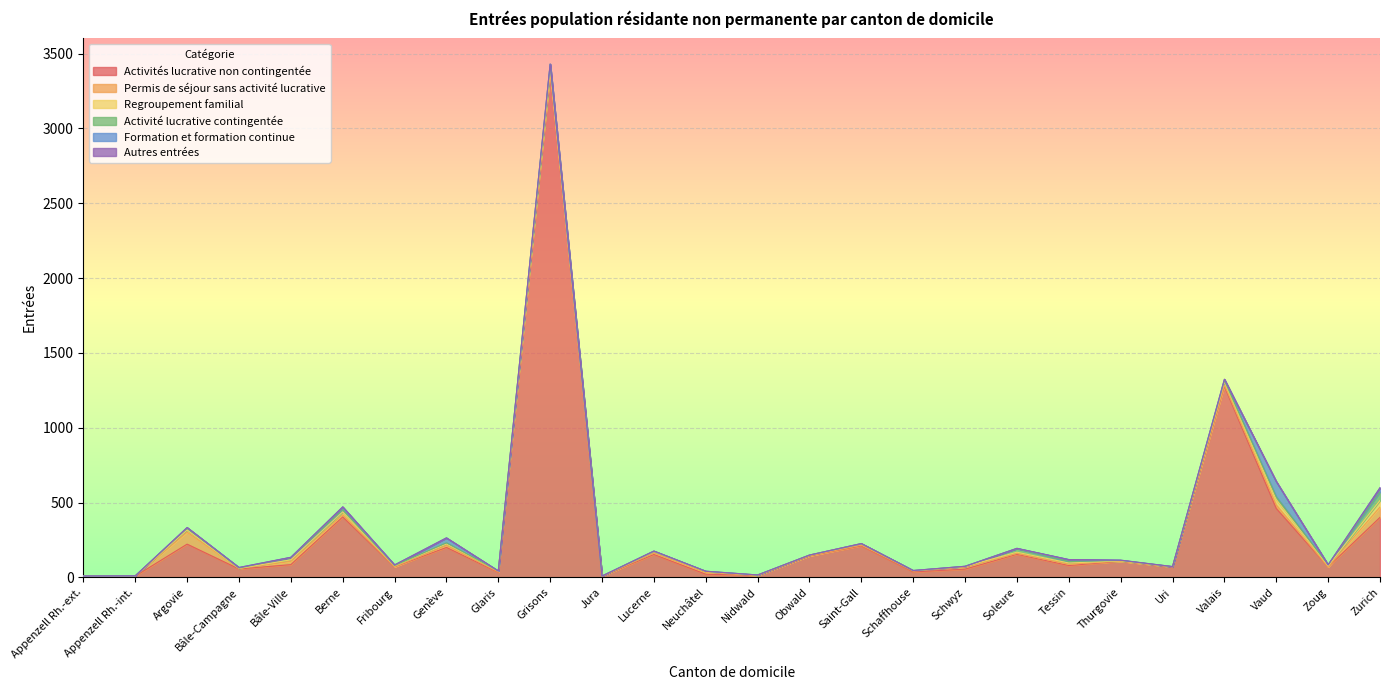

What are all the series names shown in the legend?

Activités lucrative non contingentée, Permis de séjour sans activité lucrative, Regroupement familial, Activité lucrative contingentée, Formation et formation continue, Autres entrées